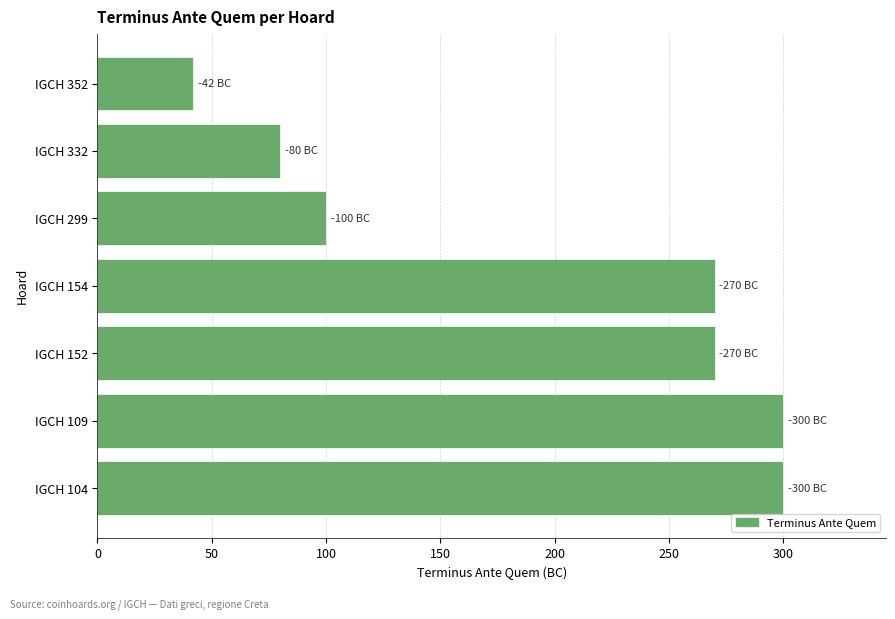

Reading top to bottom, list all the values displayed in this chart.

42	80	100	270	270	300	300